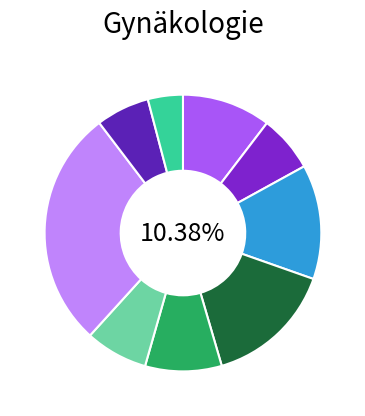

To the nearest percent, what is the difference between the Untersuchung 1 and Sprechzimmer slice percentages?

2%